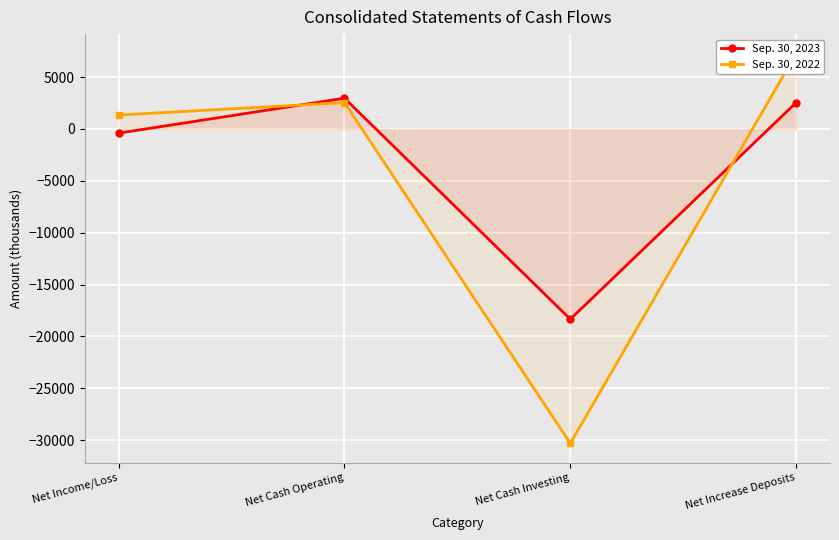

The Sep. 30, 2022 series shows -30306 at Net Cash Investing. True or false?

True